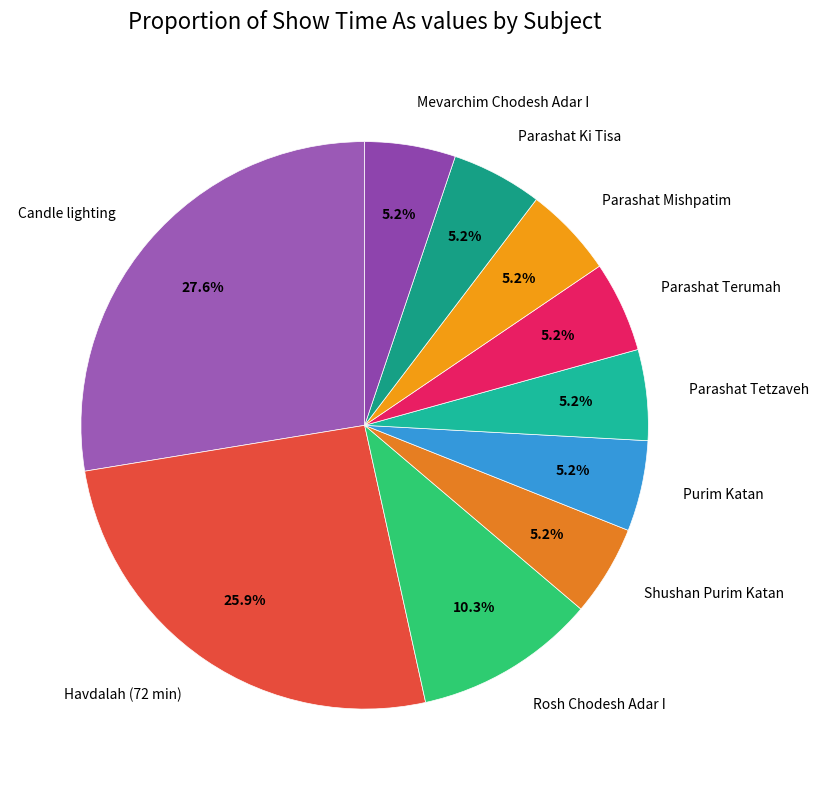

Approximately how many times larger is the value at Rosh Chodesh Adar I compared to Purim Katan?

2.0